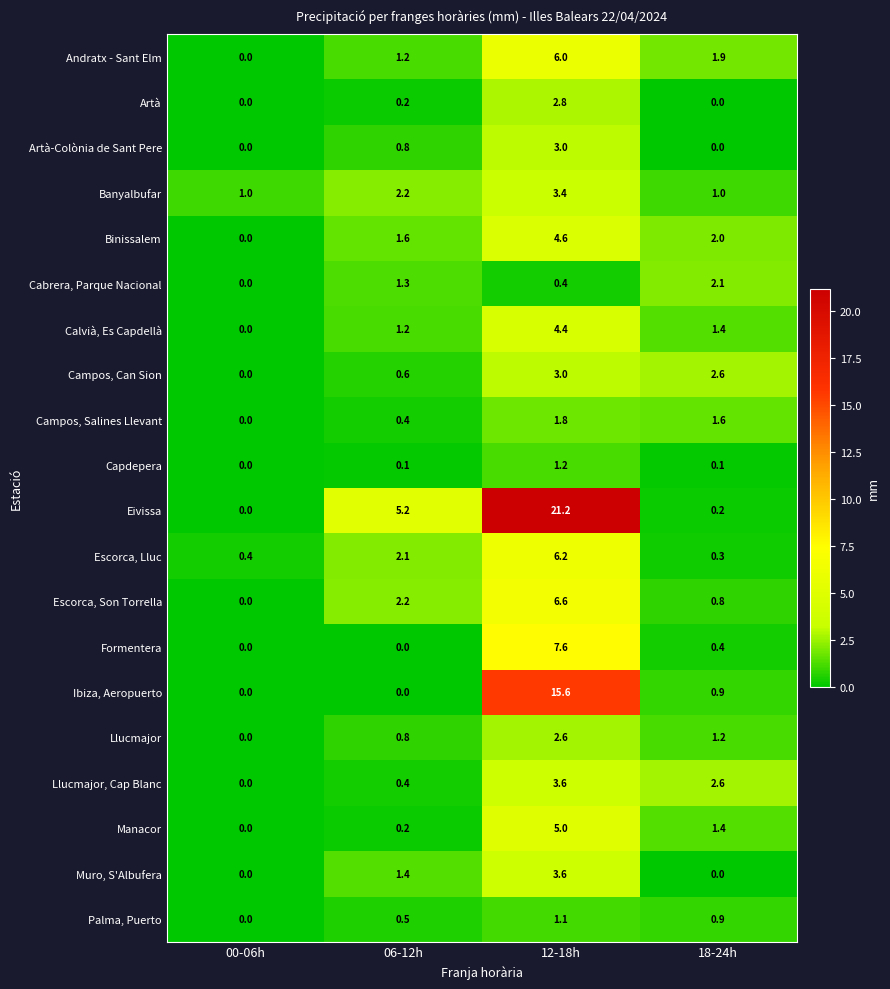

Which series has the largest range (max minus min)?

Eivissa